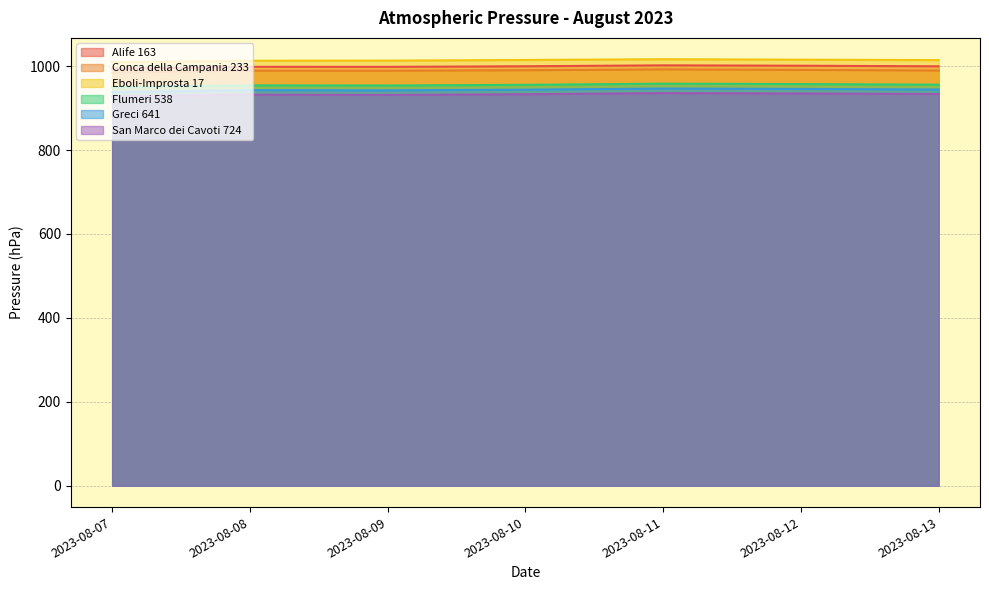

Which has a higher value, 2023-08-12 or 2023-08-08?

2023-08-12